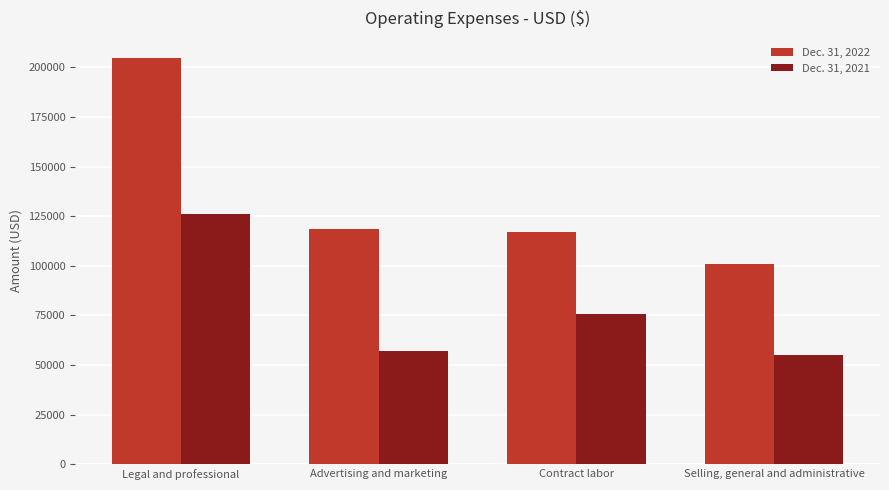

At which category does the chart reach its peak across all series?

Legal and professional